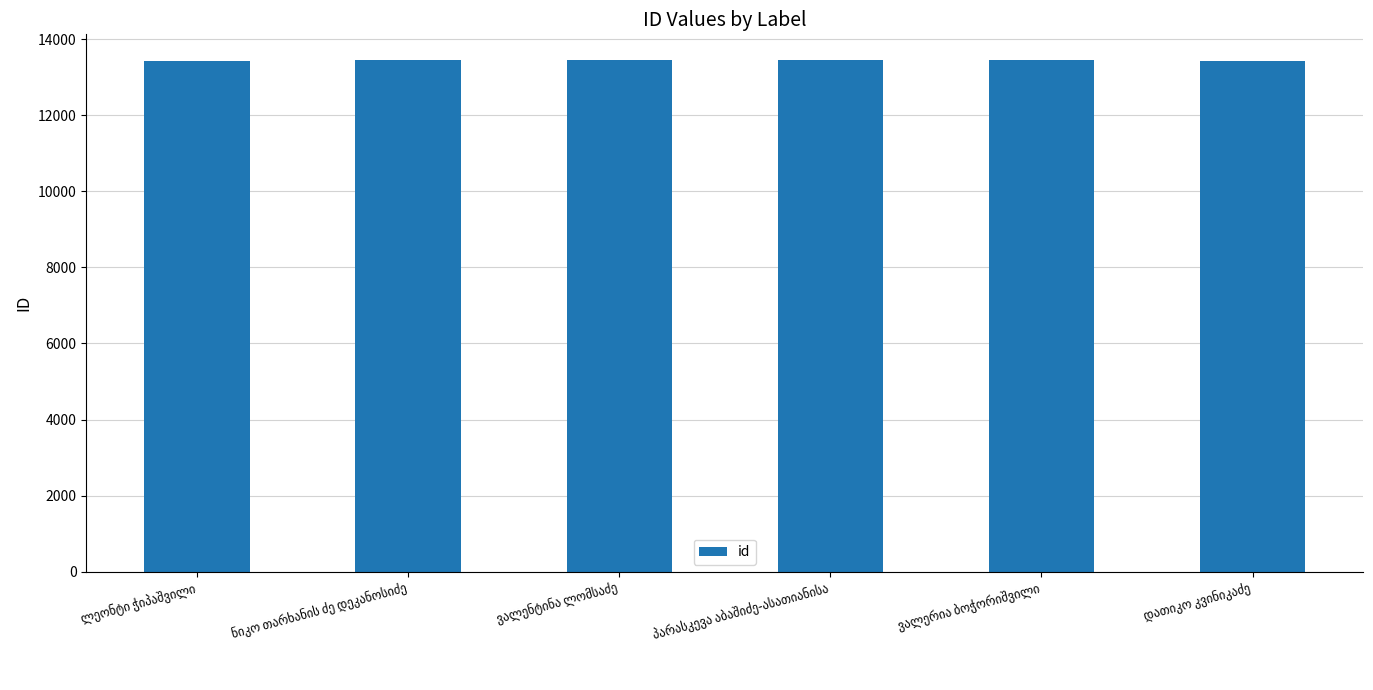

What is the value of the 6th bar from the left?

13435